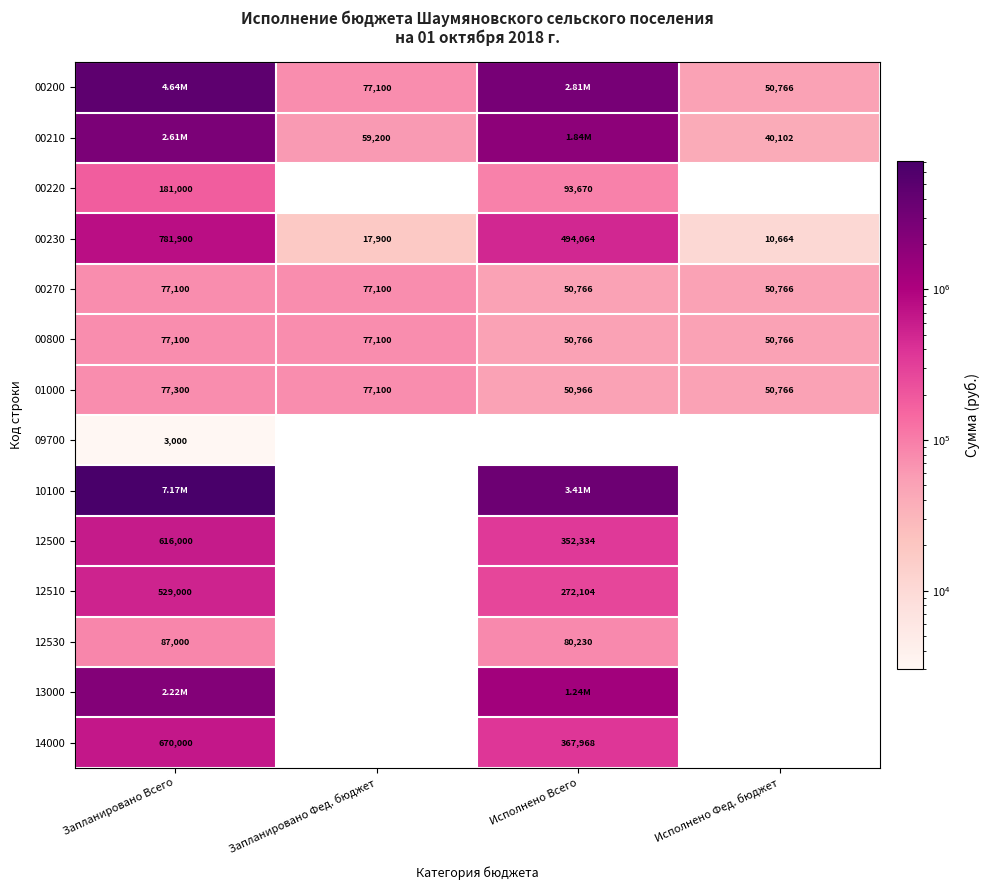

Is the value of 00220 at Исполнено Всего greater than the value of 01000 at Запланировано Фед. бюджет?

Yes